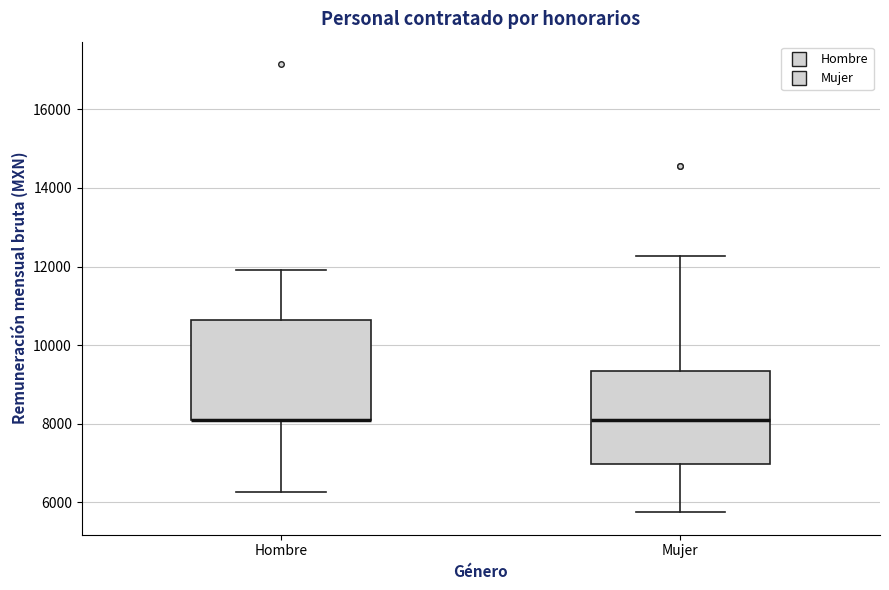

Reading left to right, transcribe this box plot: for each box, give where its median line is, the range the box spans, and where its two whiskers end, as read against the y-axis. The values are not printed on the chart, so give them approximately, as read against the axis.

Hombre: median 8200 (drawn on the box's lower edge), box 8200 to 10600, whiskers 6200 to 12000
Mujer: median 8200, box 7000 to 9400, whiskers 5800 to 12200